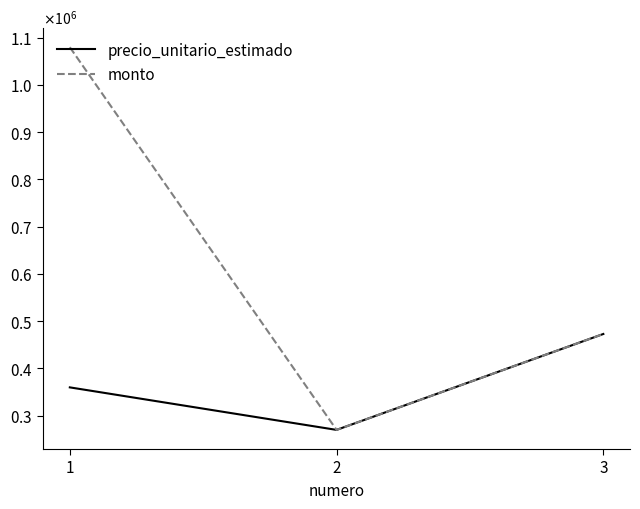

Does the chart display data point markers on the line(s)?

No